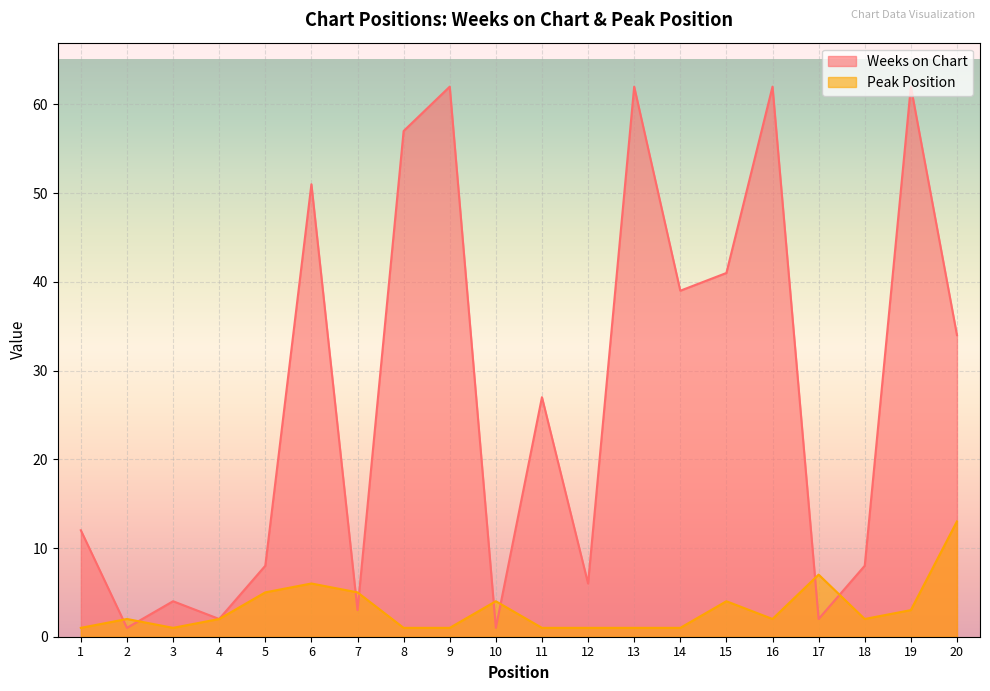

Which category has the lowest value in the Peak Position series?

1